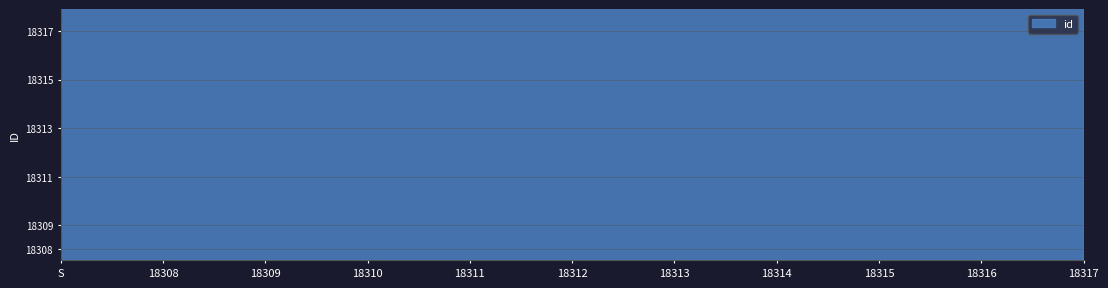

Count the values in the range 36618 to 36624.

7